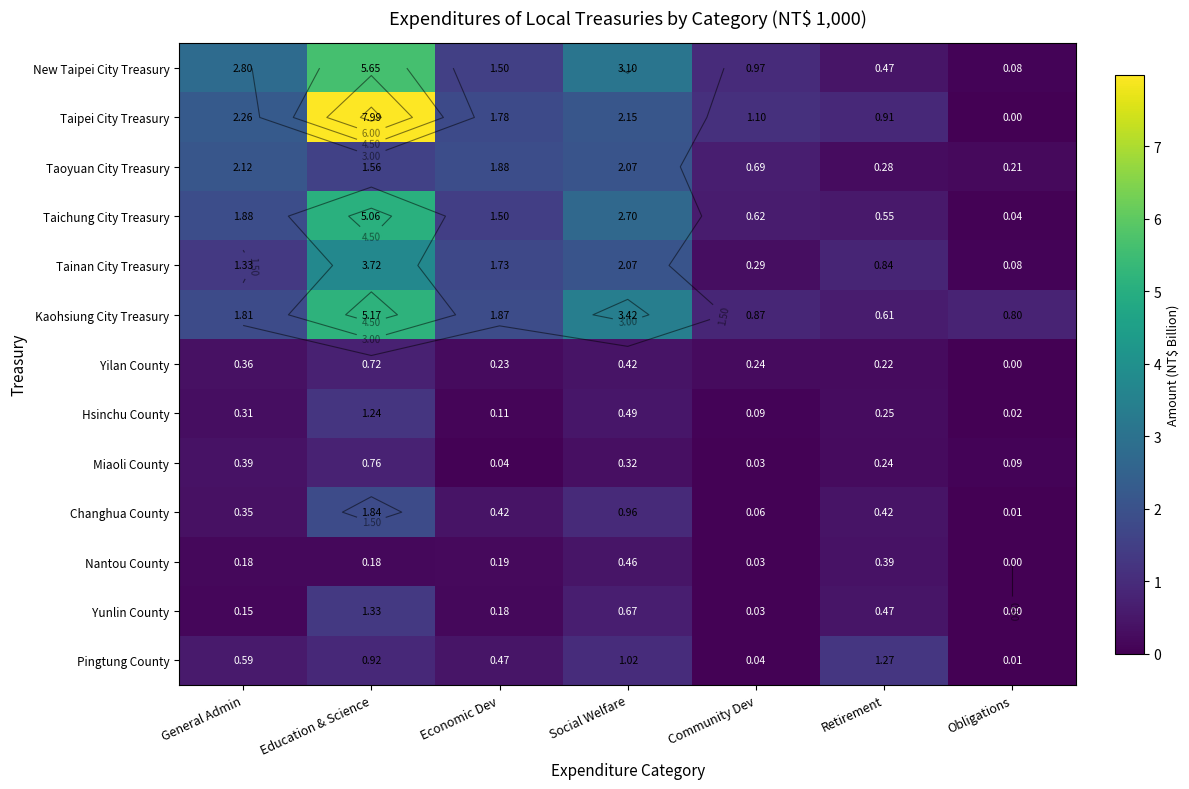

Which series has the largest range (max minus min)?

Taipei City Treasury